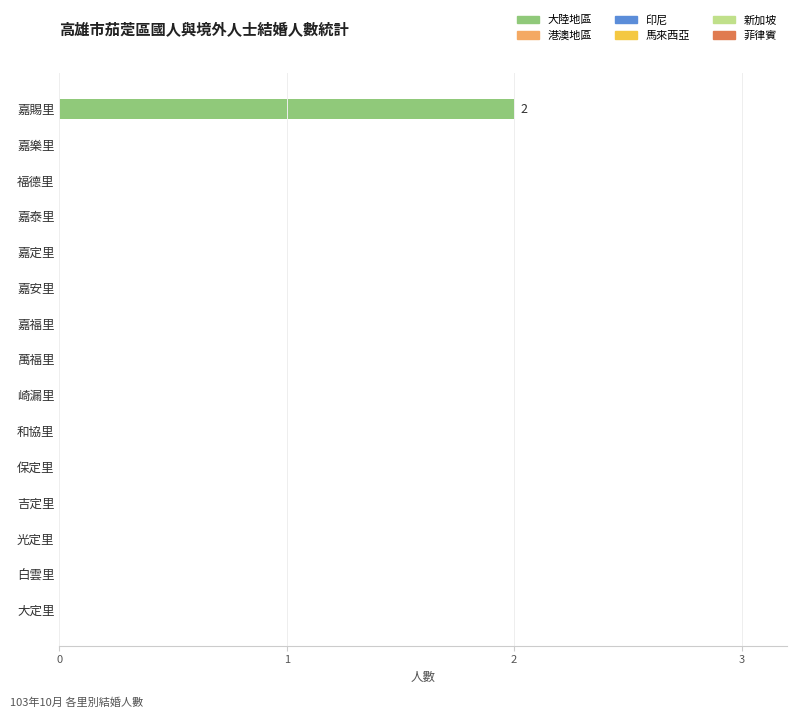

Are the bars horizontal?

Yes